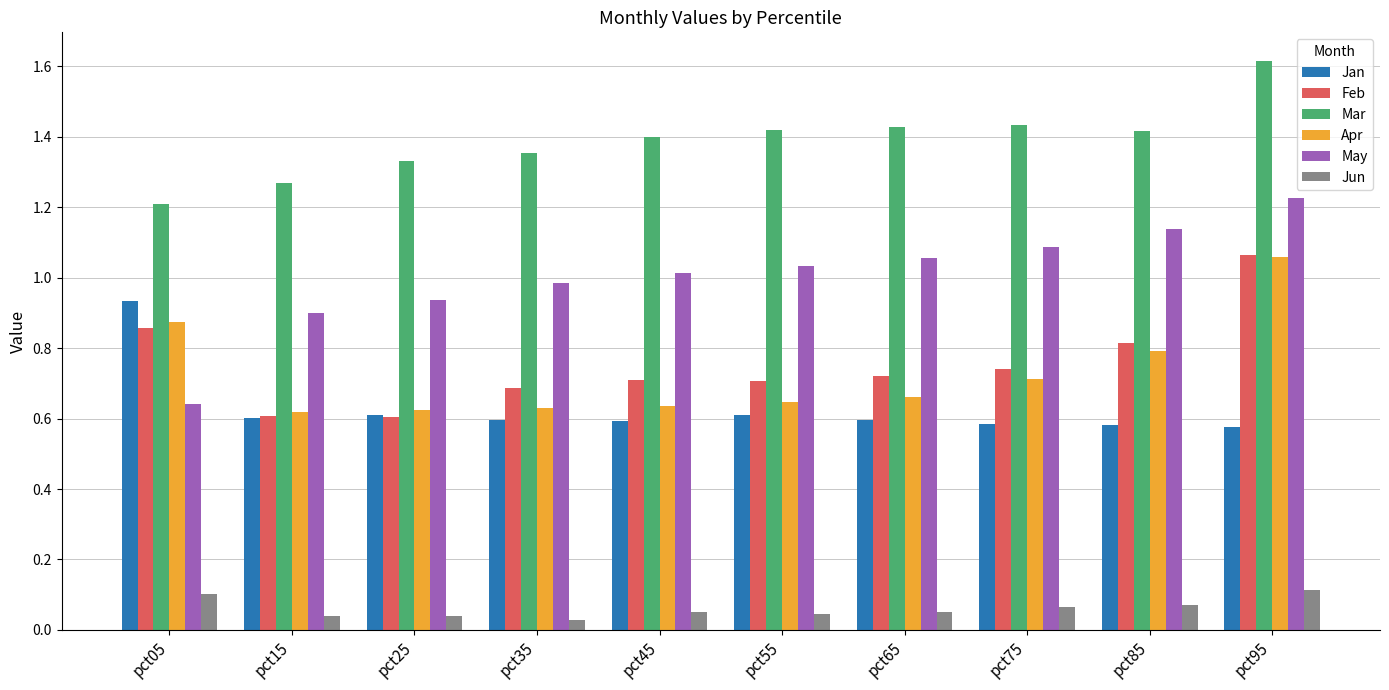

Which category has the highest value across all series?

pct95